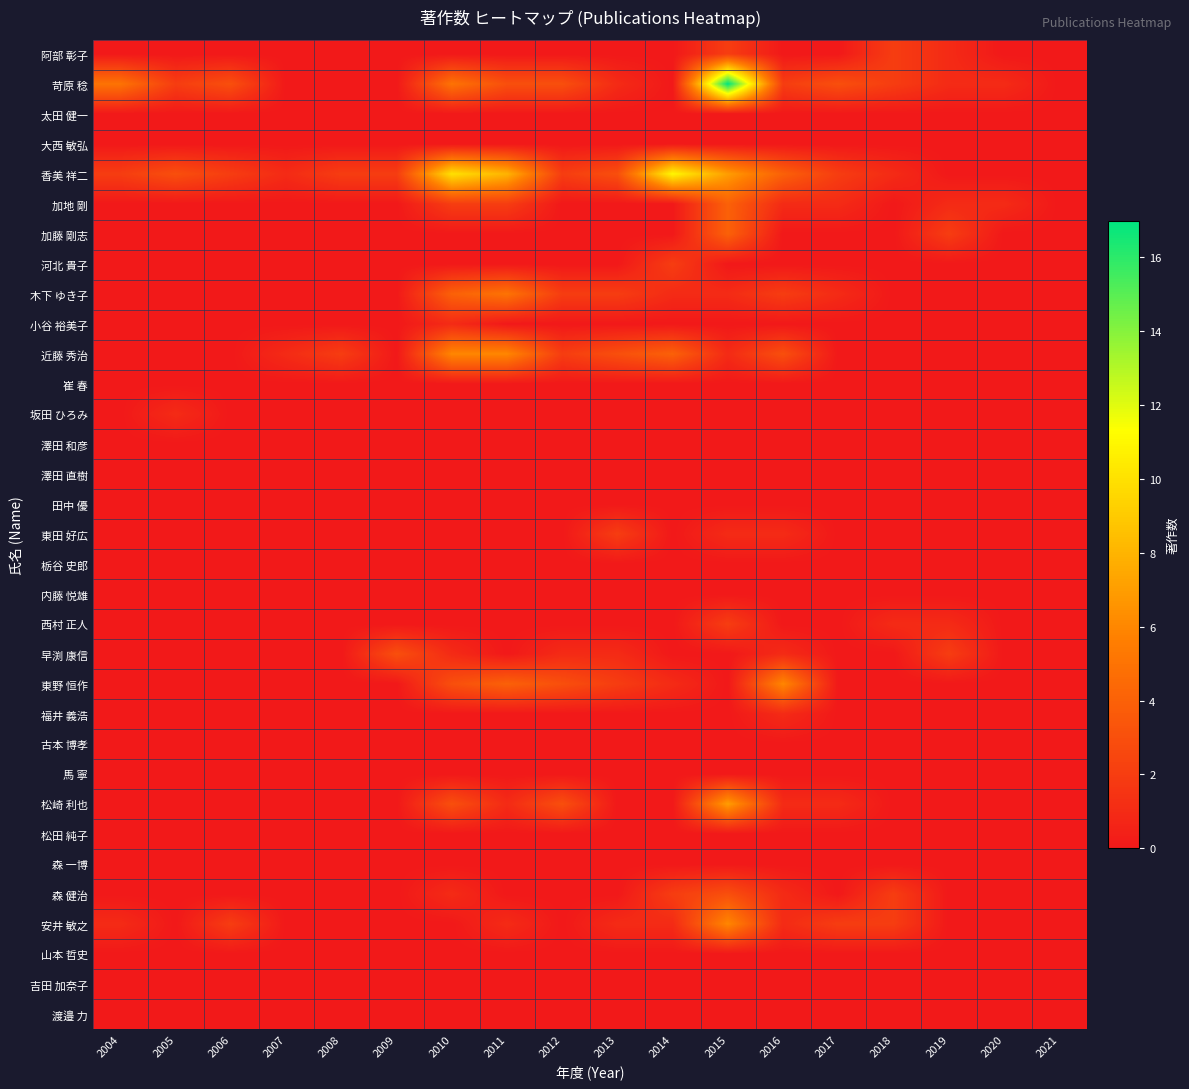

Which series has the largest total across all categories?

香美 祥二